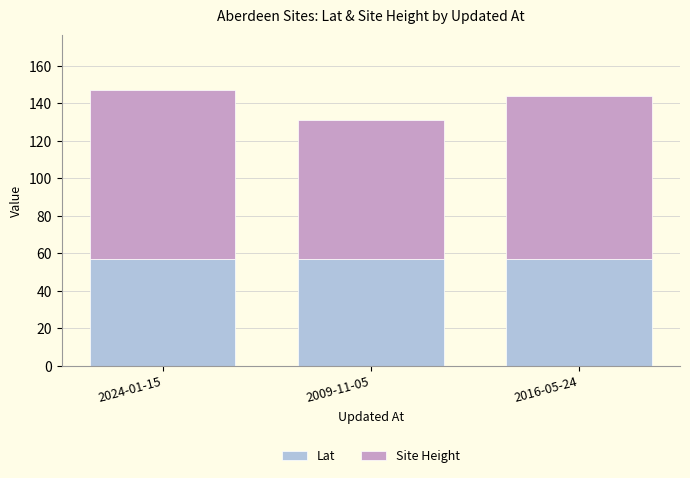

Are the bars horizontal?

No